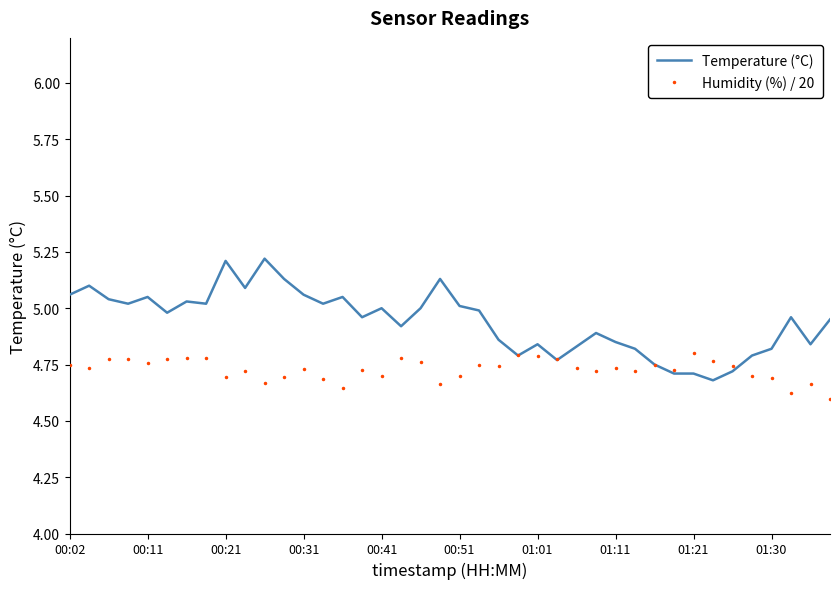

What is the difference between the maximum and minimum values in the Temperature (°C) series?

0.5